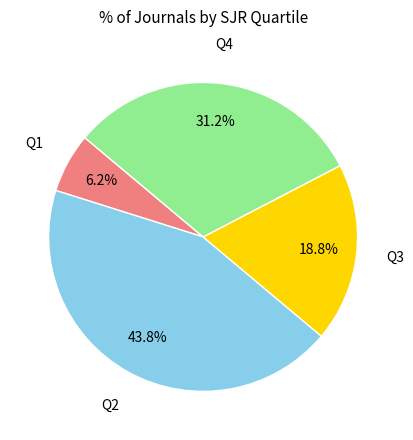

Is there any slice that represents more than half of the pie?

No